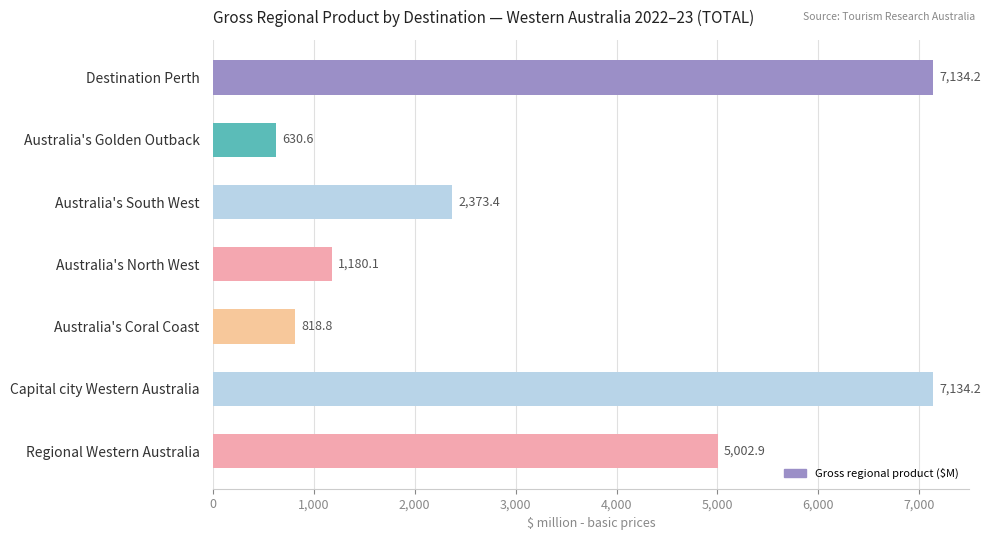

What is the value of the 4th bar from the top?

1180.1